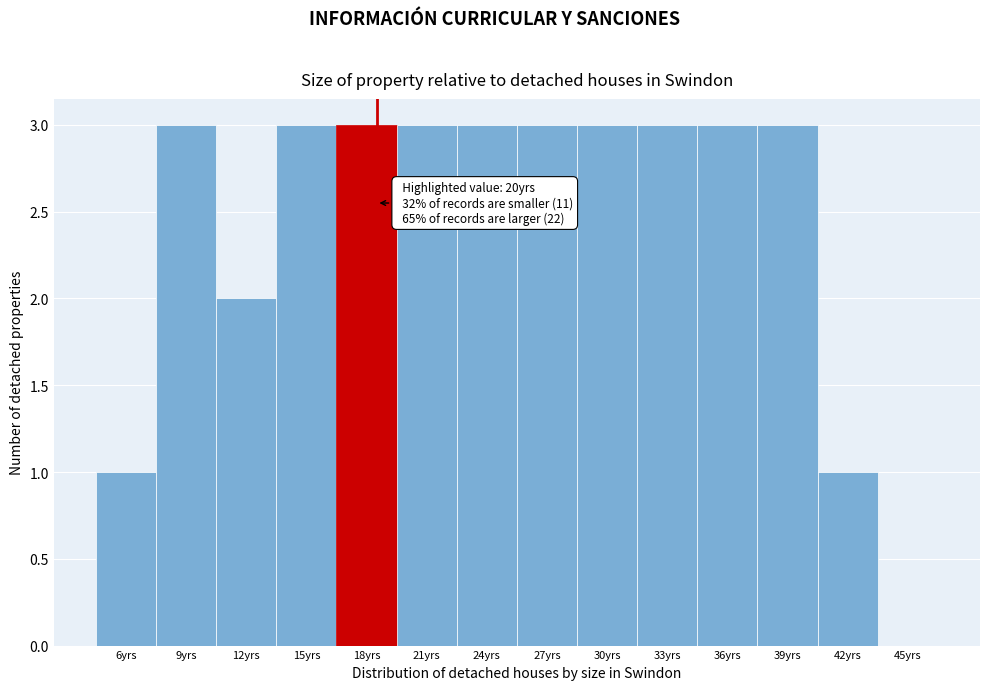

Reading left to right, what are all the values shown in this chart?

6yrs=1	9yrs=3	12yrs=2	15yrs=3	18yrs=3	21yrs=3	24yrs=3	27yrs=3	30yrs=3	33yrs=3	36yrs=3	39yrs=3	42yrs=1	45yrs=0